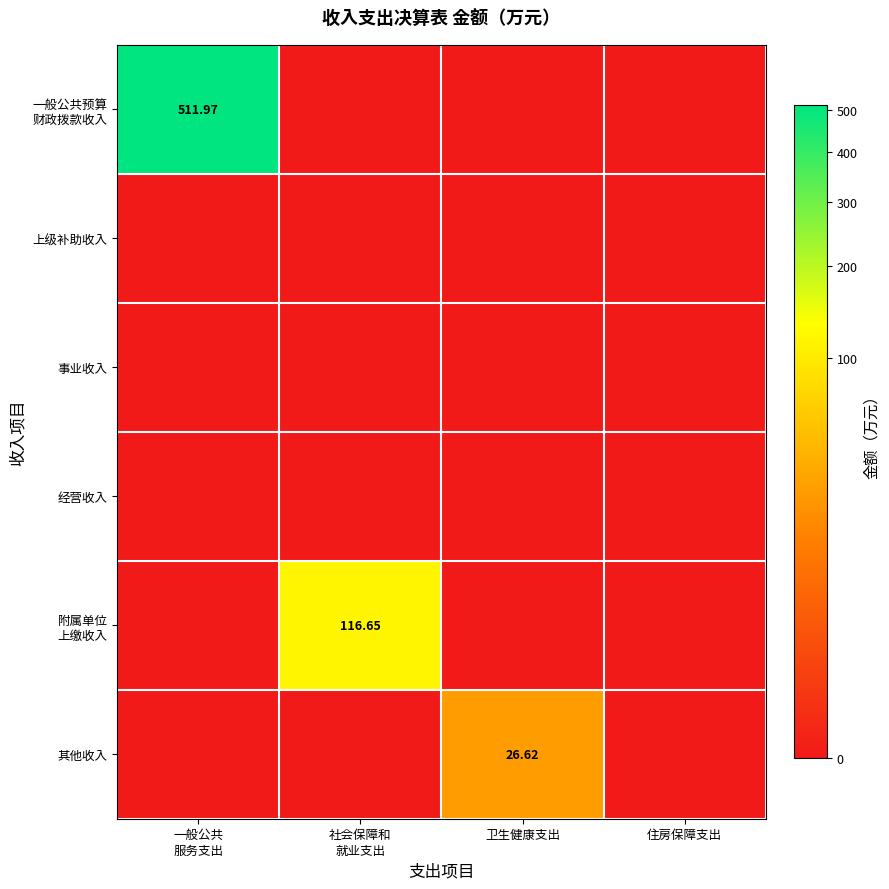

Count the number of data series in this chart.

6